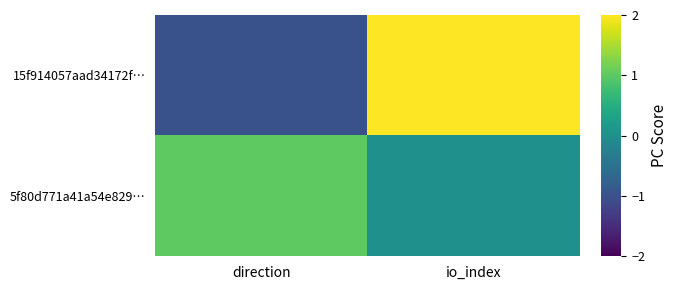

At which category is the sum across all series the highest?

io_index